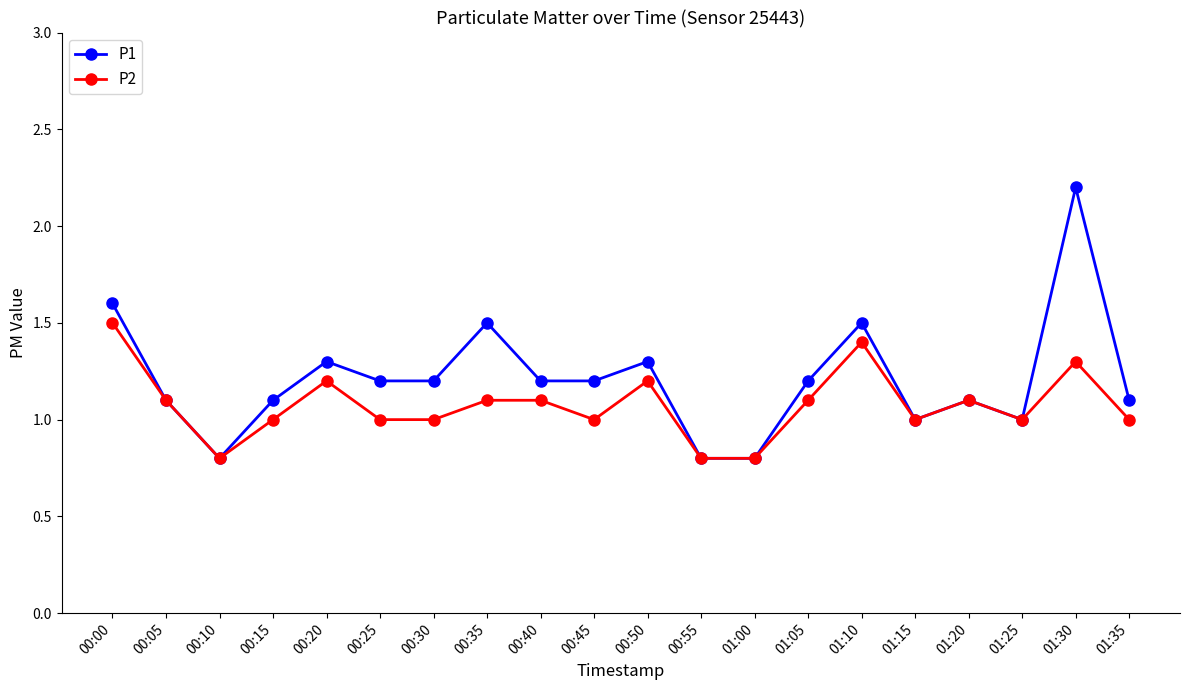

Does the chart have visible grid lines?

No